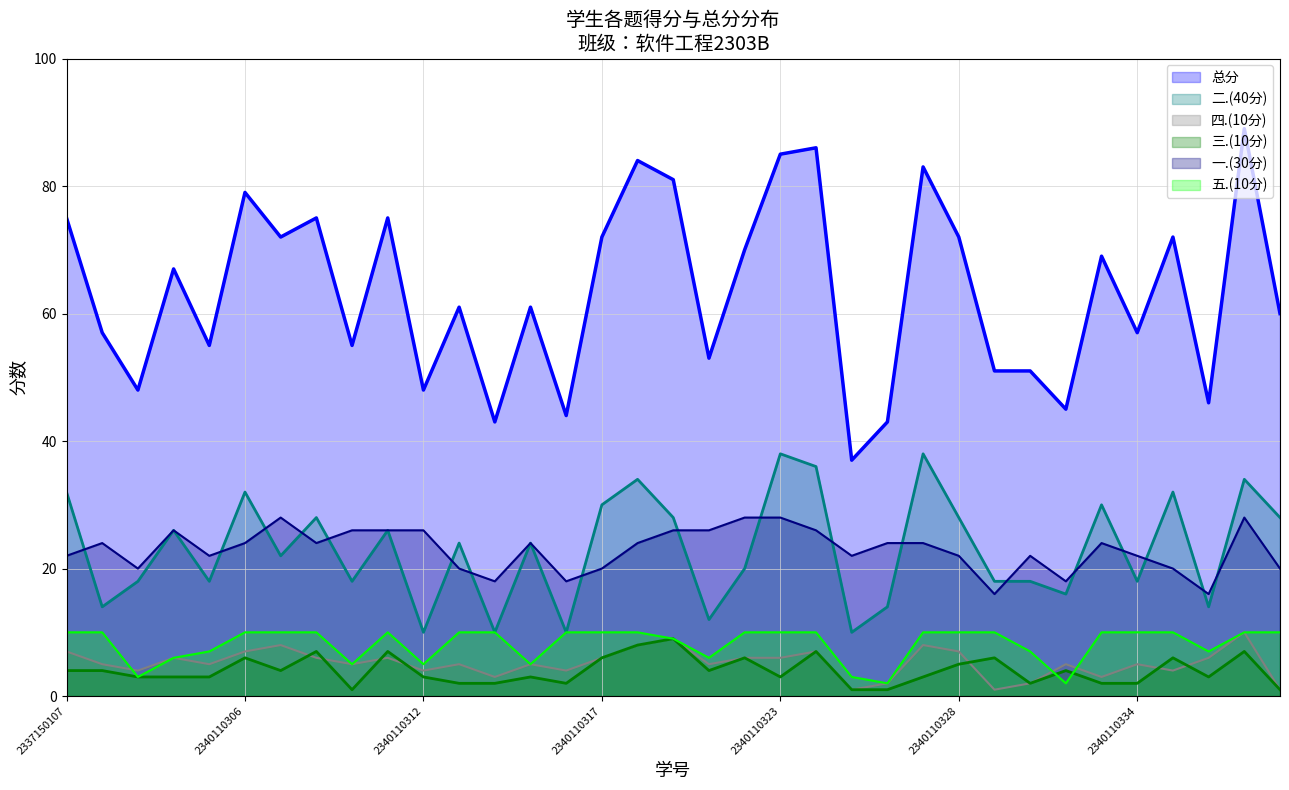

True or false: 二.(40分) and 五.(10分) cross at least once.

False